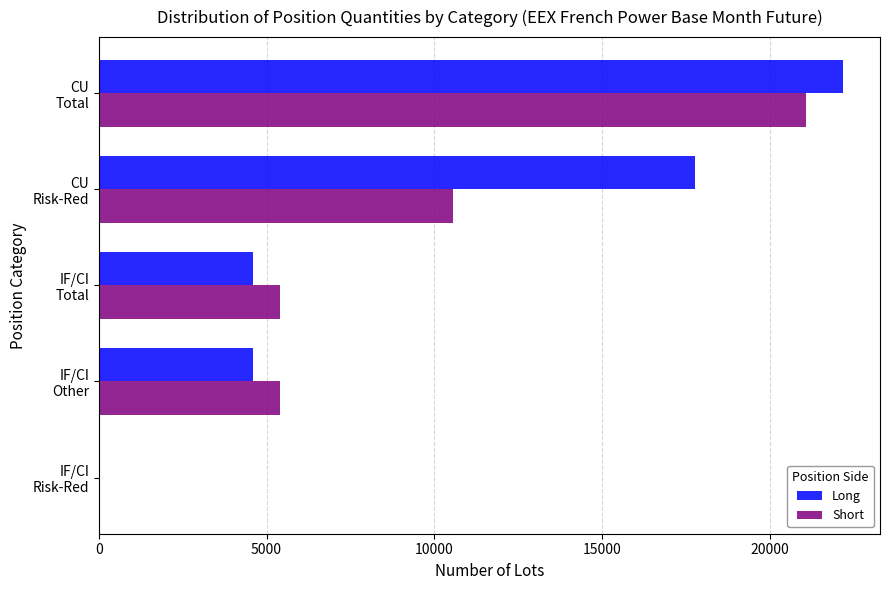

What is the sum of all Short values?

42434